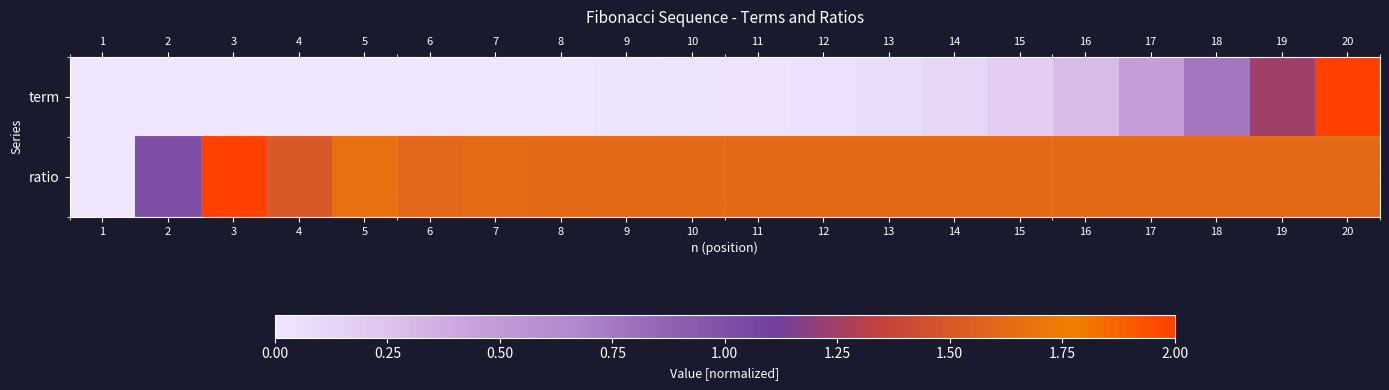

At which category does the chart reach its peak across all series?

20